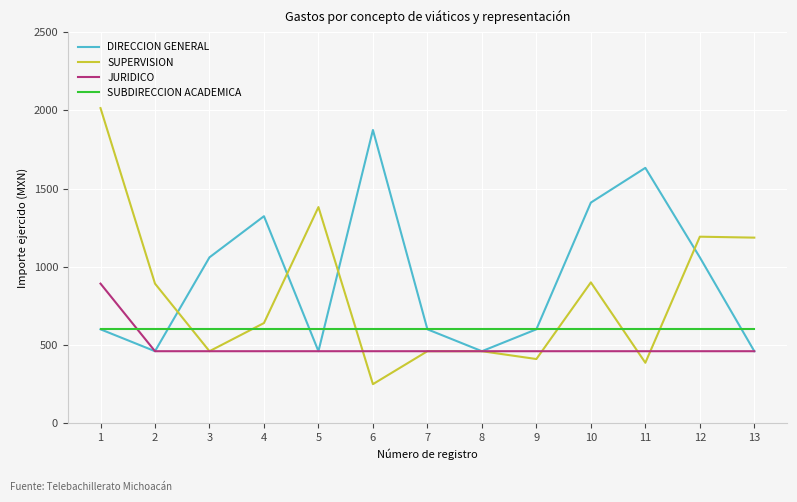

What is the total value across all series at 12?

3312.0